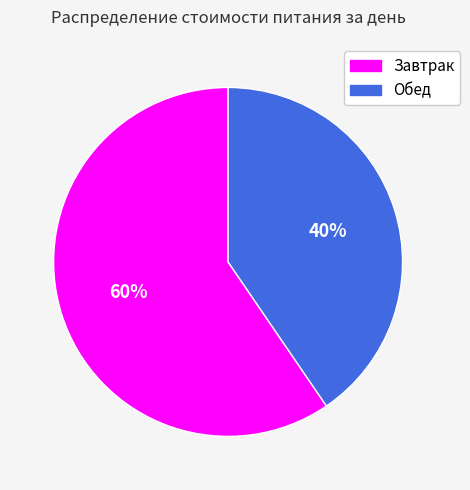

Approximately how many times larger is the value at Завтрак compared to Обед?

1.5